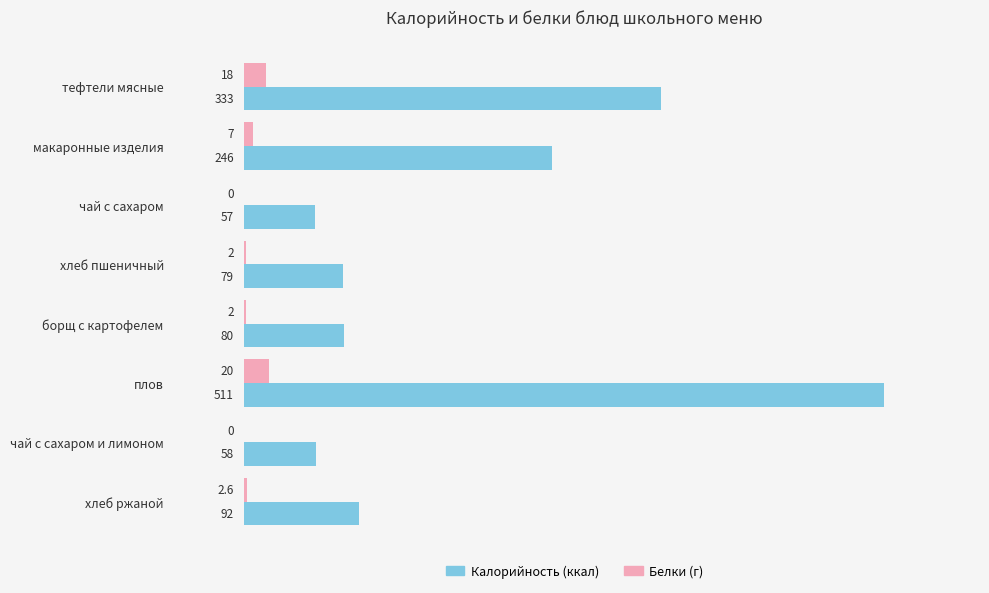

Which label corresponds to the largest value in the chart?

плов